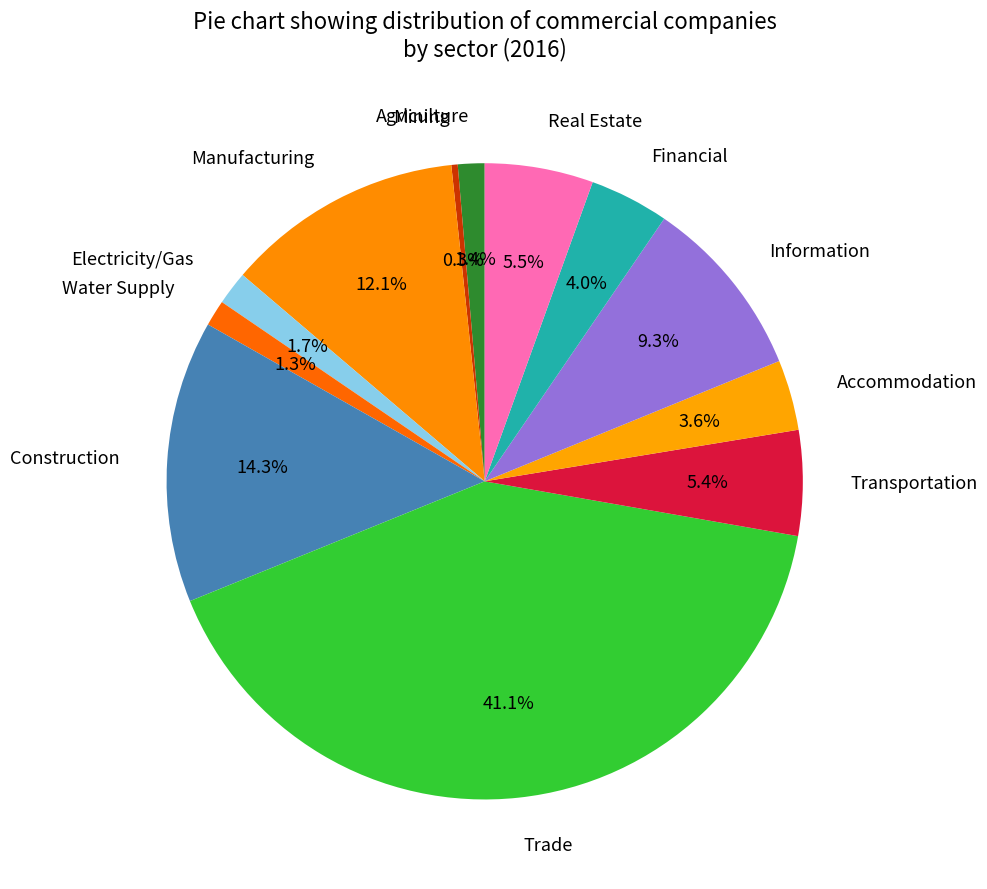

Is Electricity/Gas the majority of the pie?

No